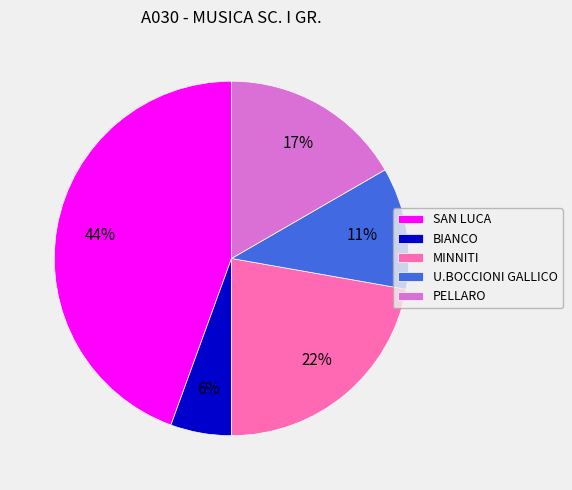

Which slice is the smallest?

BIANCO